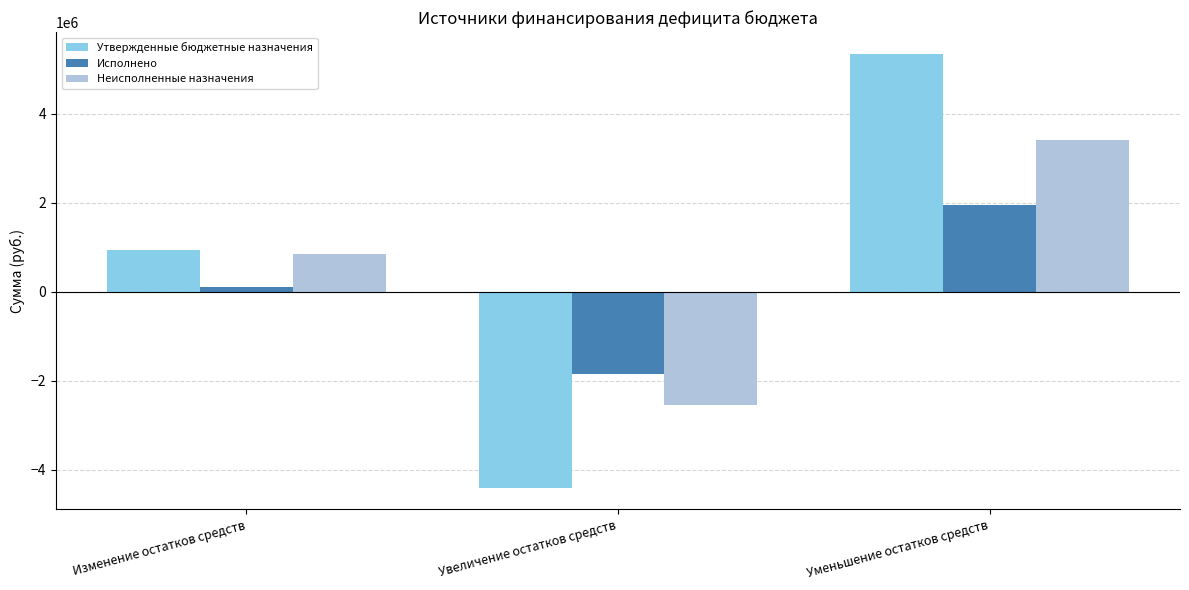

How many data points in Утвержденные бюджетные назначения are less than 945083?

1